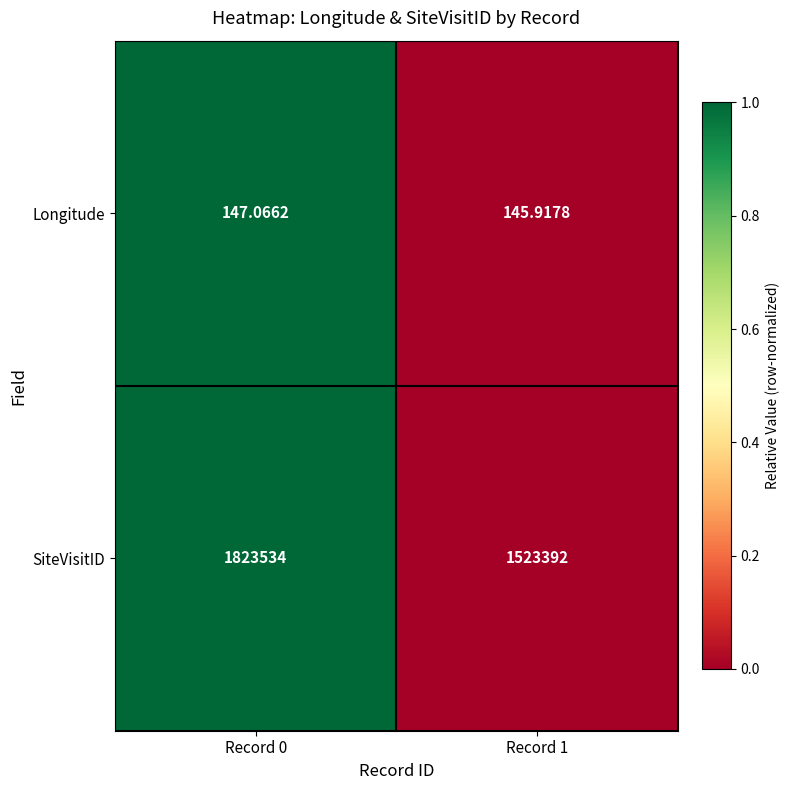

Which series has the widest spread of values?

SiteVisitID